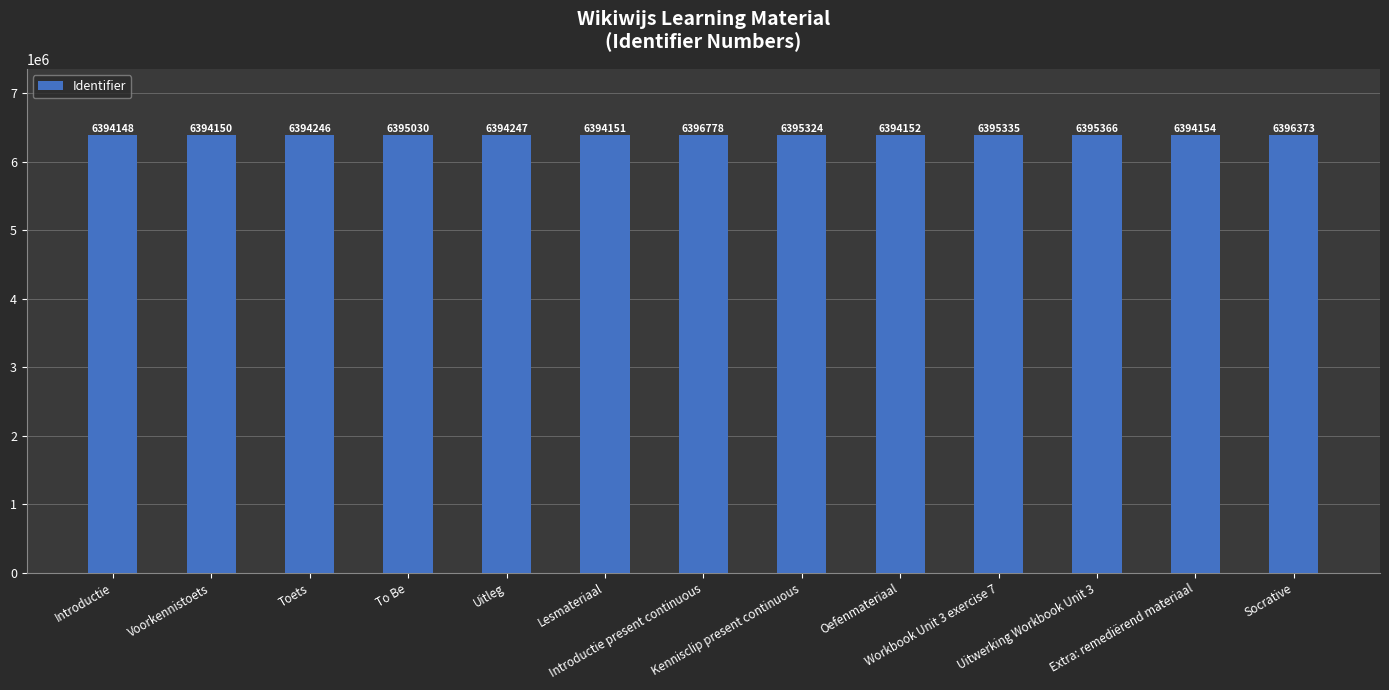

What position from the left is Extra: remediërend materiaal?

12